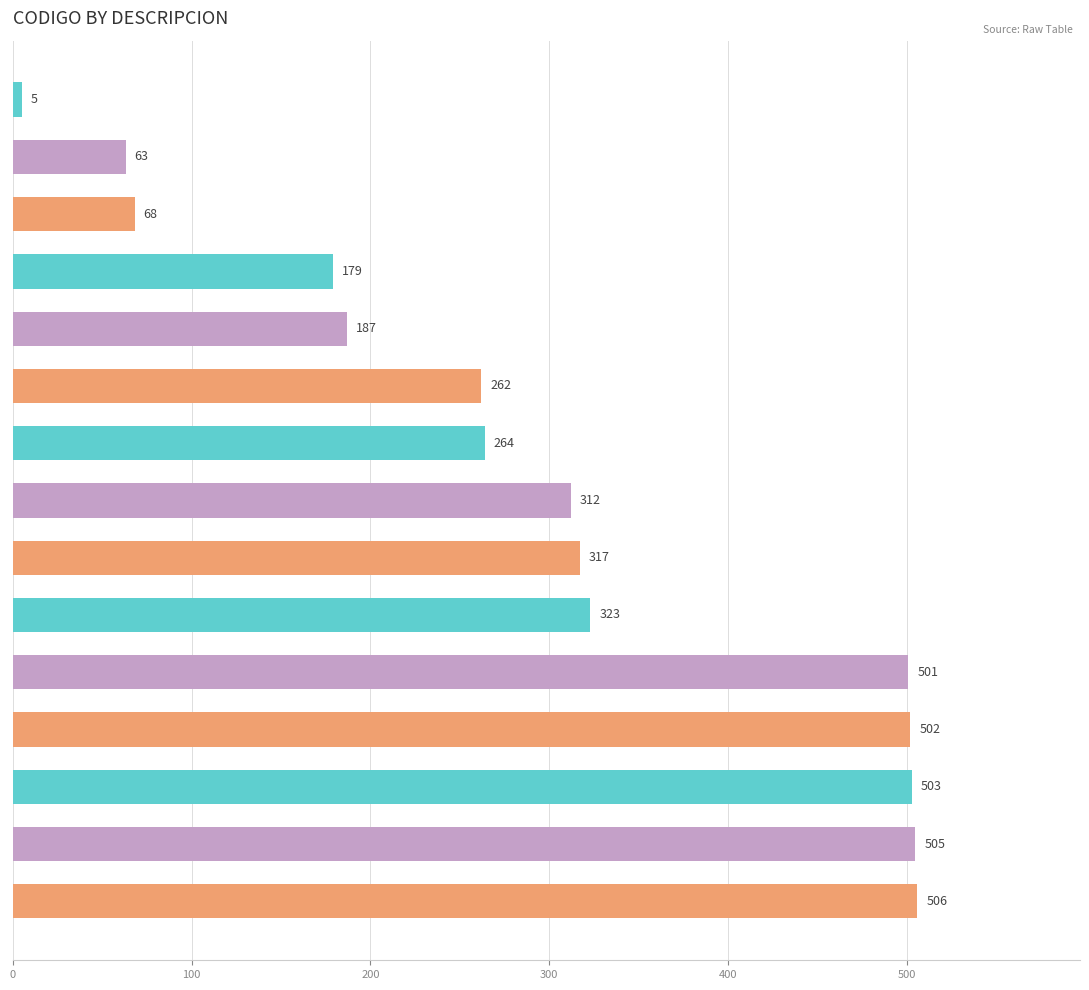

How many series are shown in this chart?

1